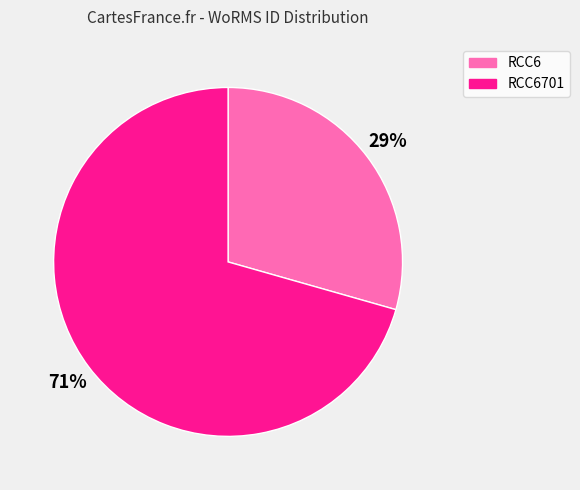

Rank the categories by value from lowest to highest.

RCC6, RCC6701